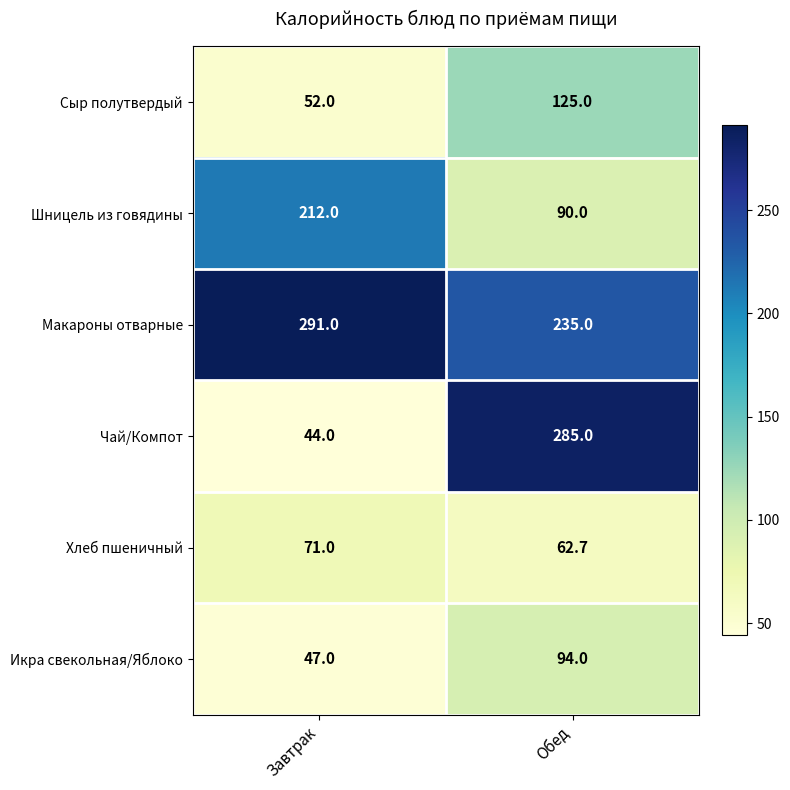

The Хлеб пшеничный series shows 62.7 at Обед. True or false?

True